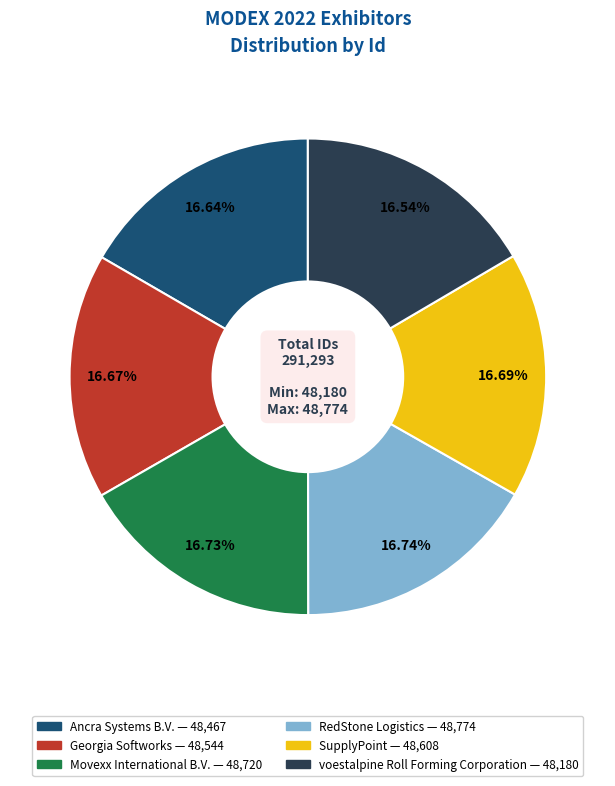

The SupplyPoint slice represents 17% of the pie. True or false?

True